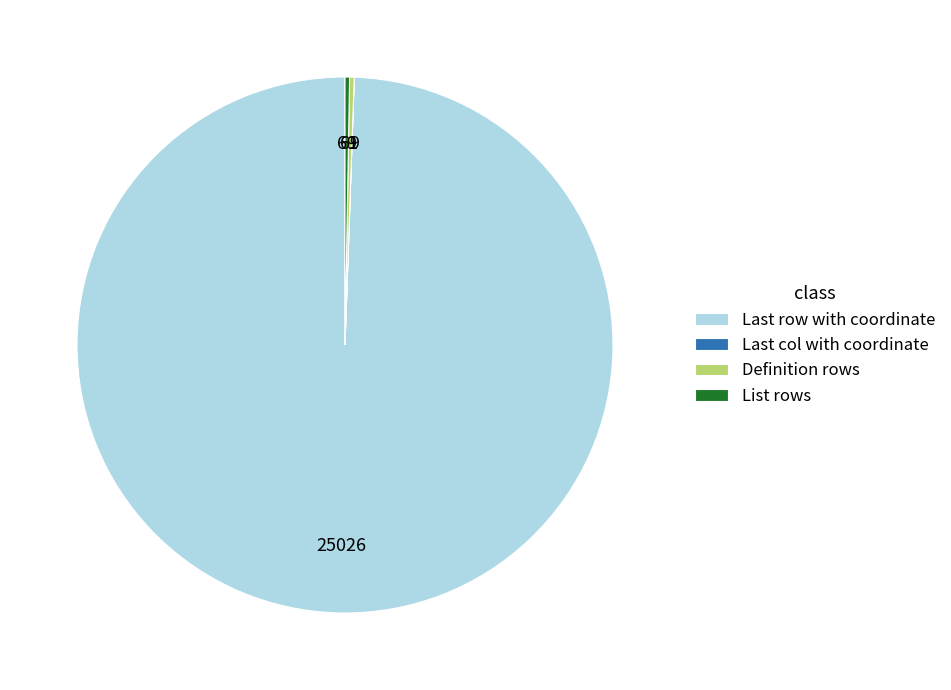

Which category has the biggest portion of the pie?

Last row with coordinate